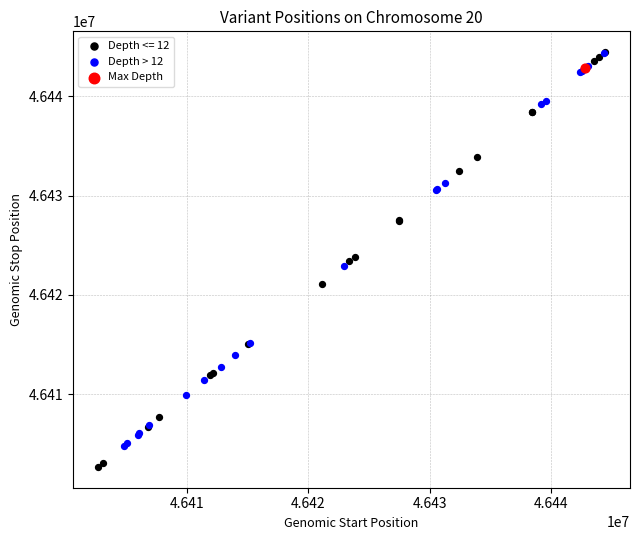

What are all the series names shown in the legend?

Depth <= 12, Depth > 12, Max Depth